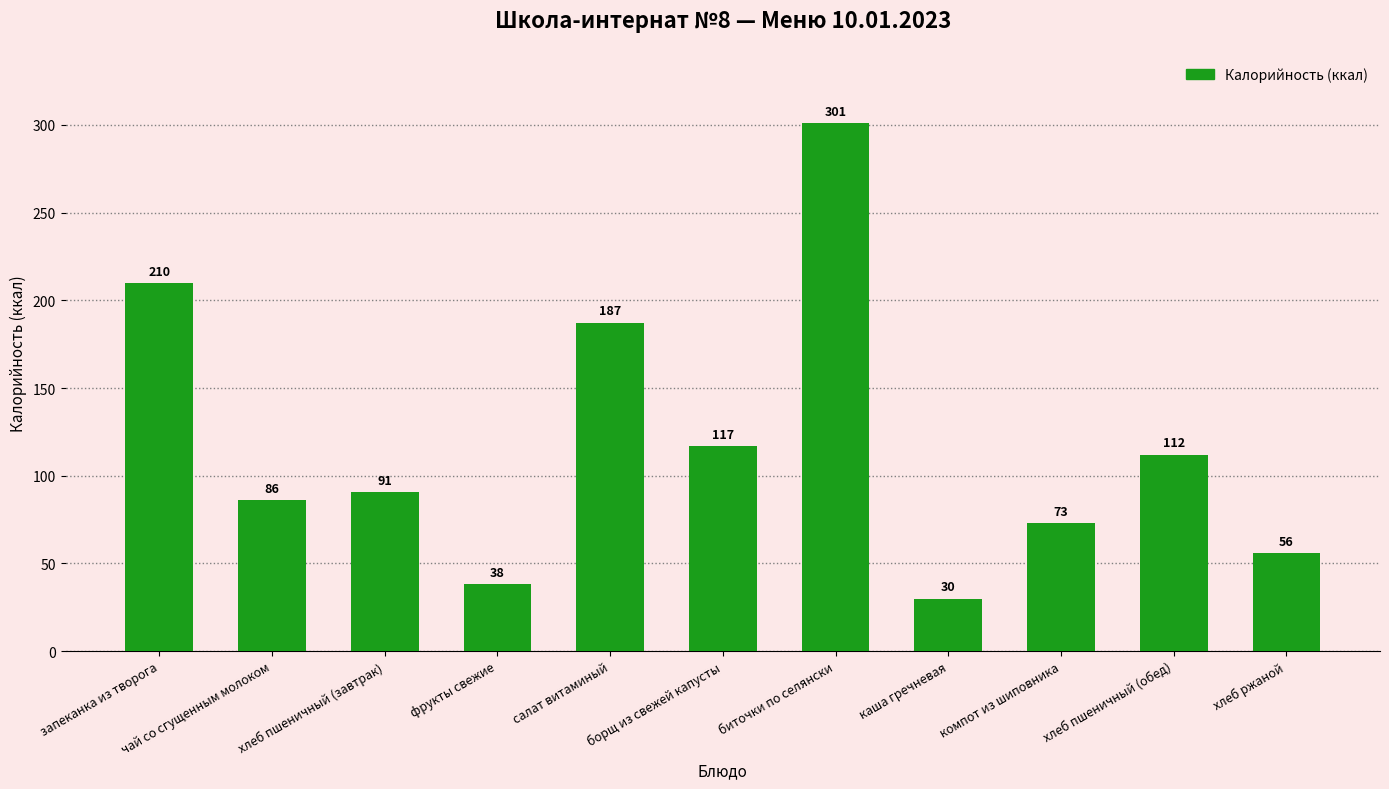

How many data points are above 90?

6